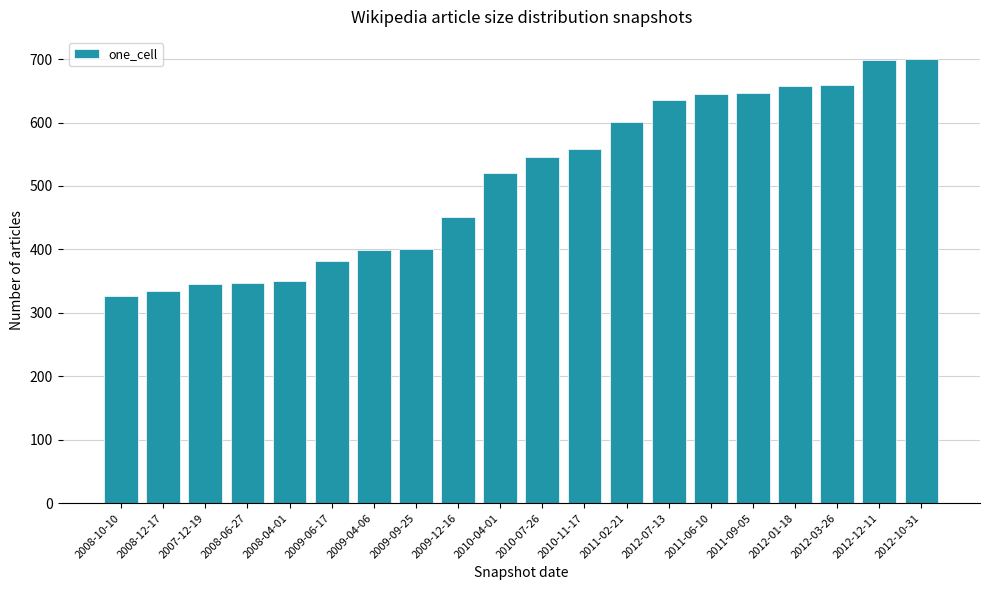

What position from the right is 2009-04-06?

14